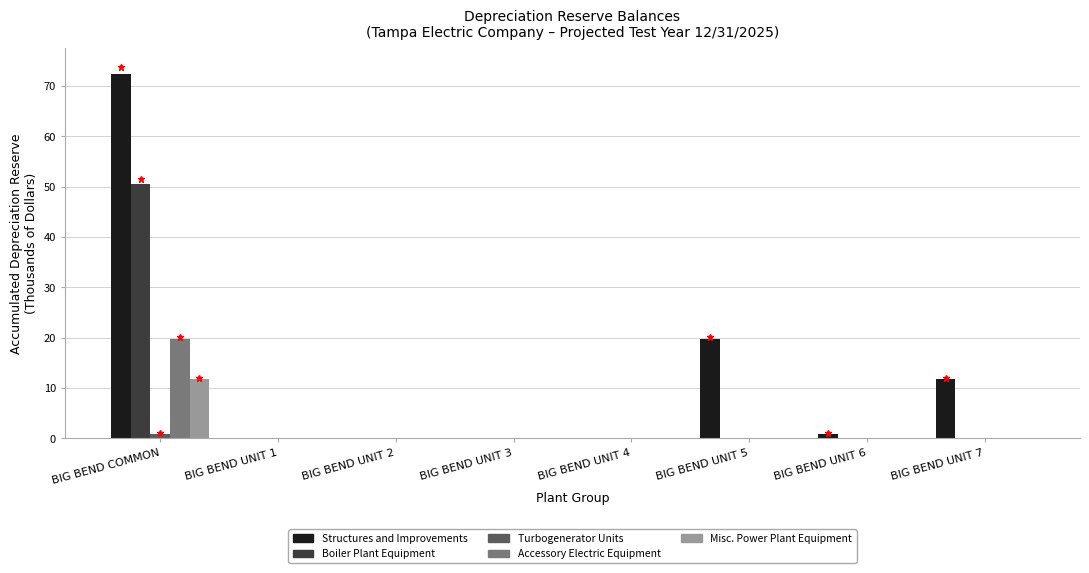

What is the sum of all Turbogenerator Units values?

1.0